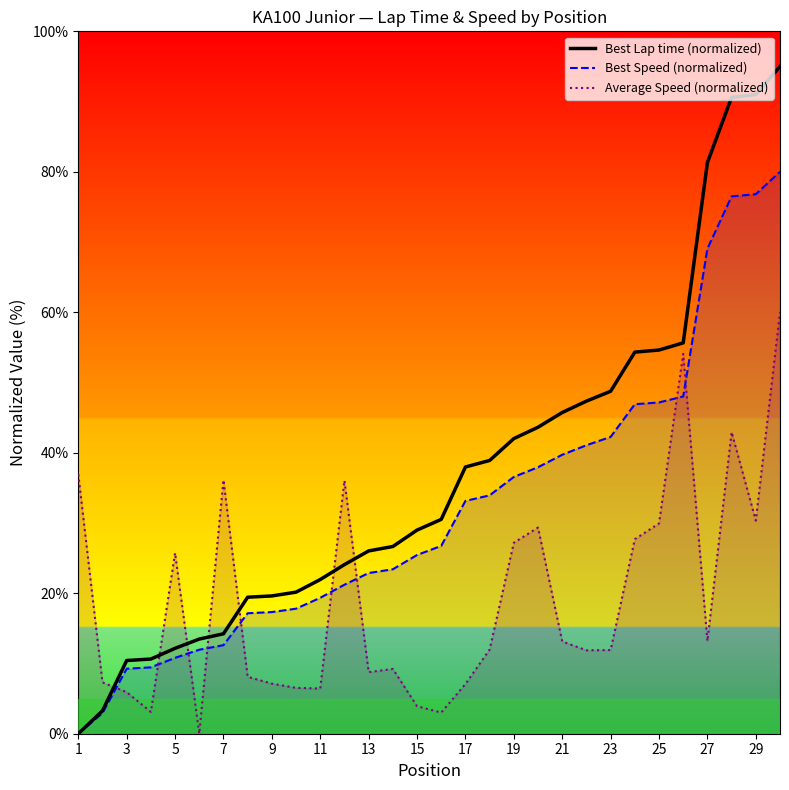

List the series in order of their overall mean, highest first.

Best Lap time (normalized), Best Speed (normalized), Average Speed (normalized)